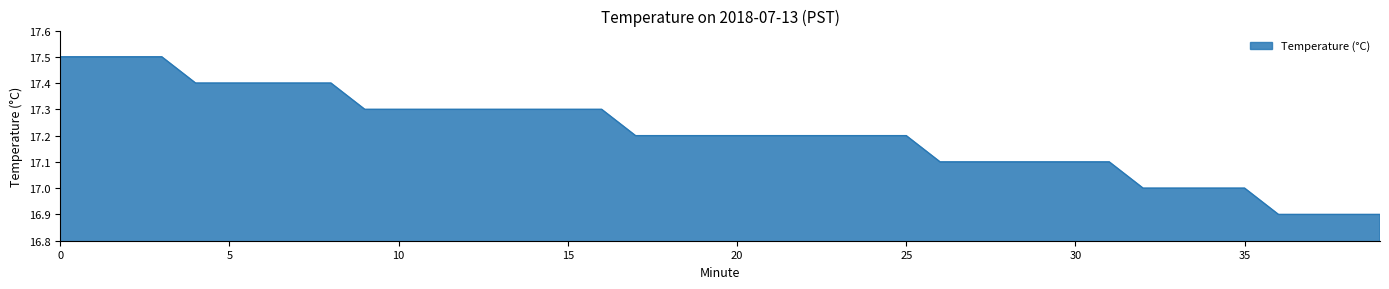

What is the minimum value shown in the chart?

16.9